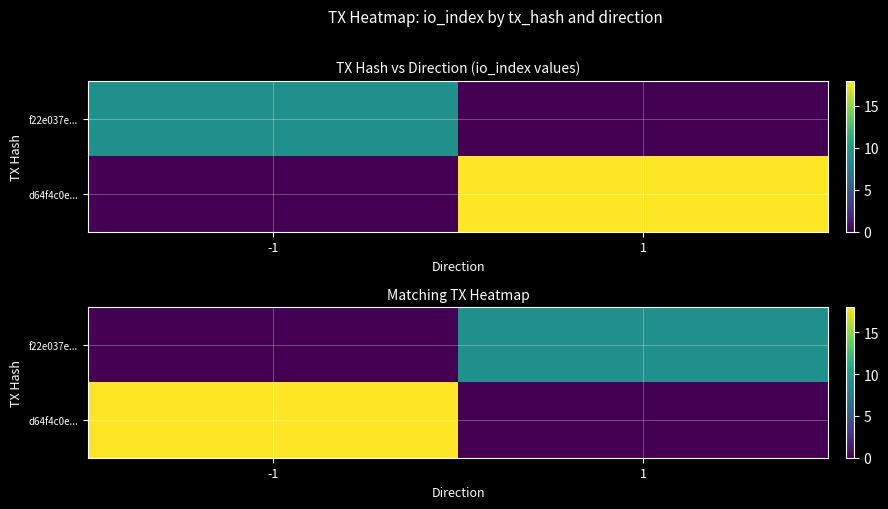

Is the value of f22e037e... at 1 greater than the value of d64f4c0e... at -1?

No